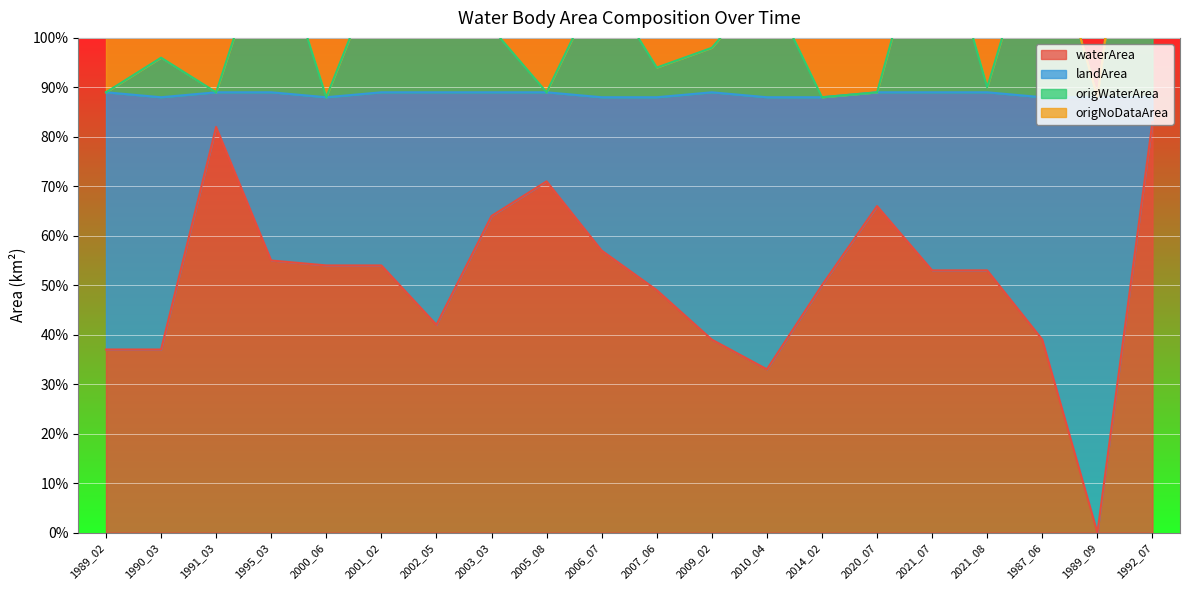

List the labels in order of origWaterArea value, largest first.

1992_07, 2021_07, 1987_06, 1995_03, 2001_02, 2006_07, 2010_04, 2002_05, 2003_03, 2009_02, 1990_03, 2007_06, 2021_08, 1989_02, 2020_07, 1991_03, 2005_08, 2000_06, 2014_02, 1989_09